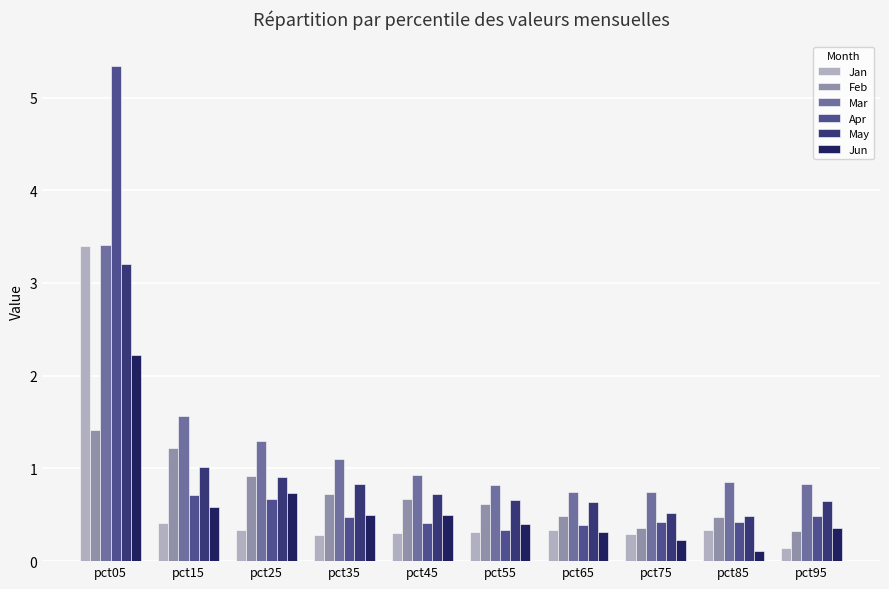

The Apr series shows 7.6 at pct05. True or false?

False